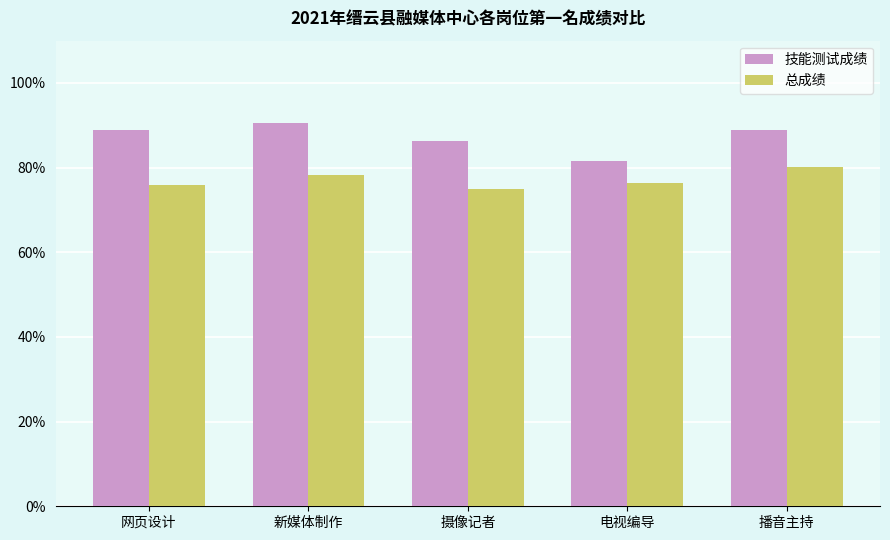

What is the lowest value of the 总成绩 series?

75.0